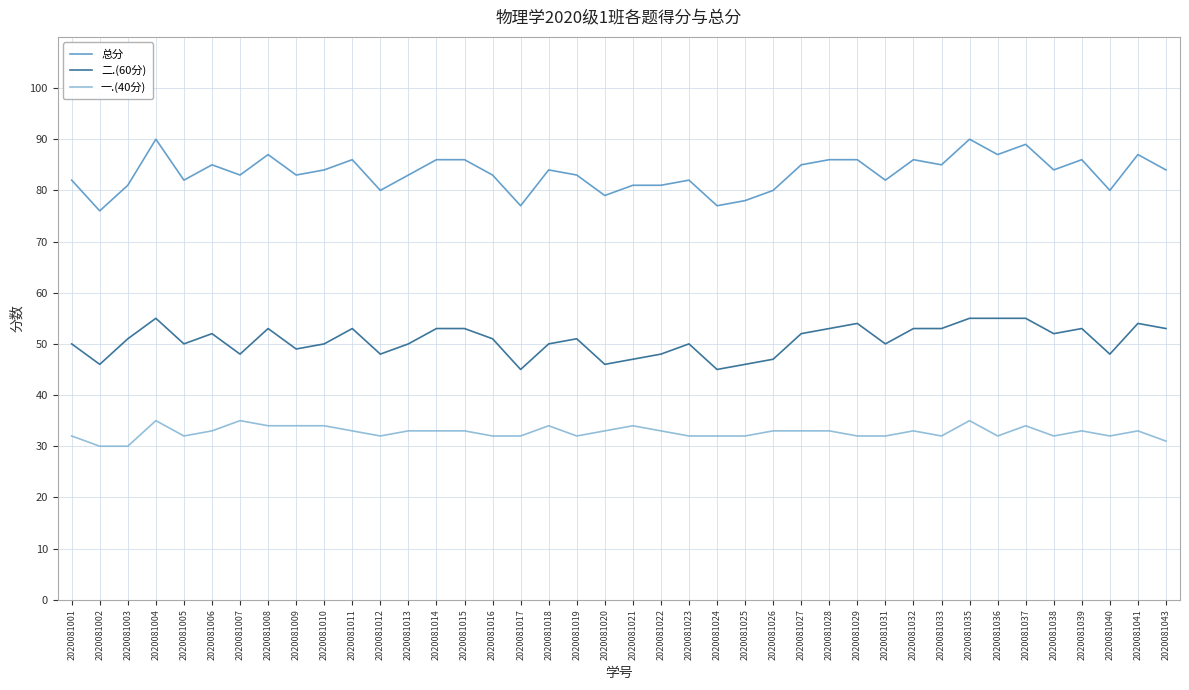

At how many categories does at least one series exceed 37?

40